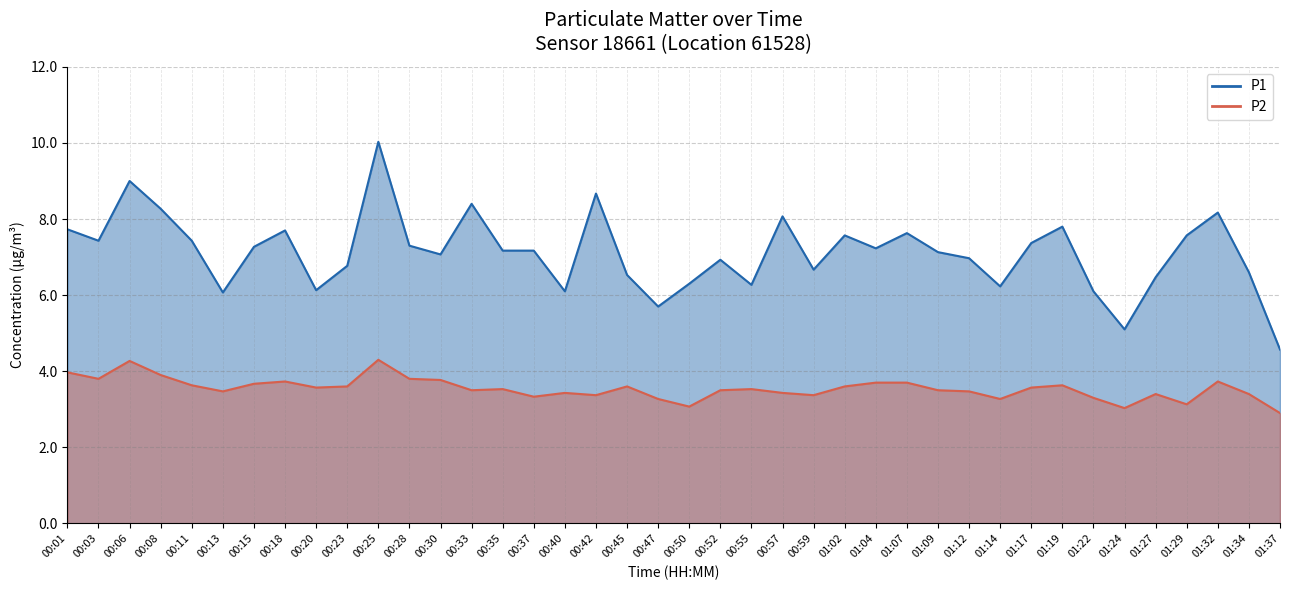

Which label corresponds to the smallest value in the chart?

01:37